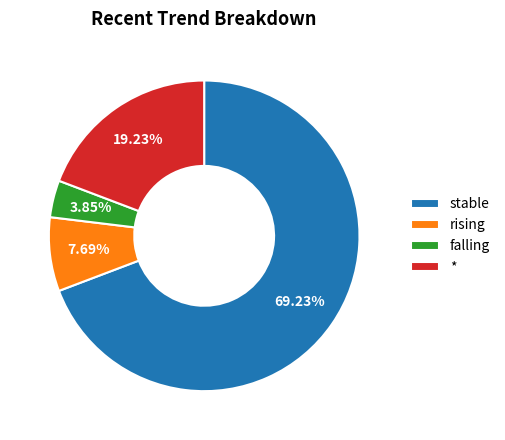

To the nearest percent, what percentage of the pie is *?

19%